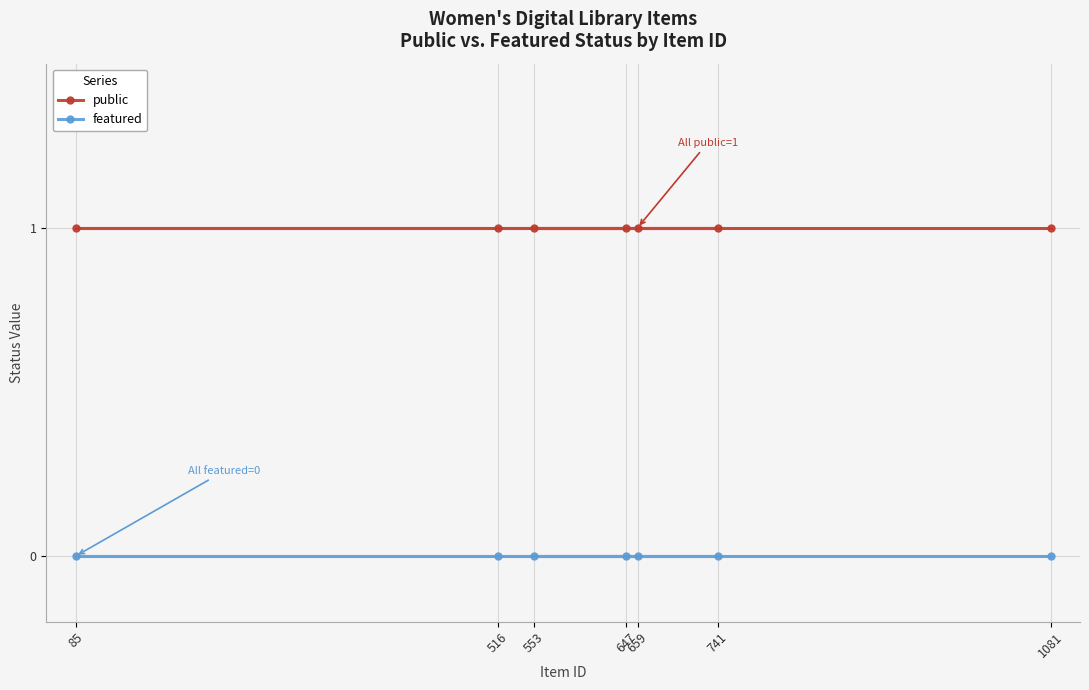

List the labels in order of public value, smallest first.

659, 647, 516, 85, 741, 553, 1081